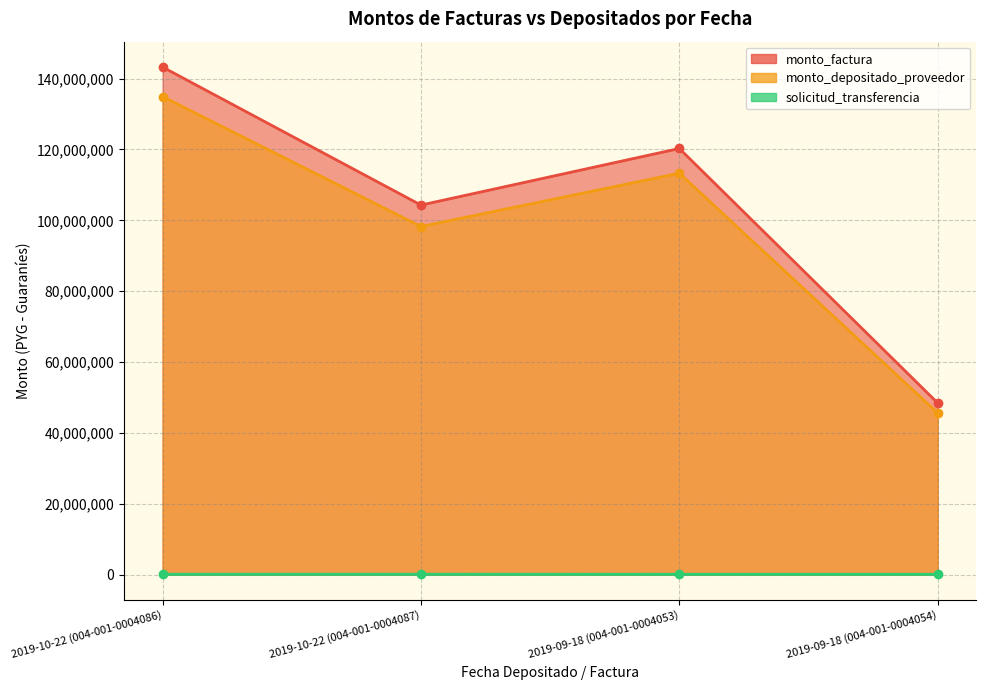

Count the monto_factura values in the range 104314700 to 143270000.

3